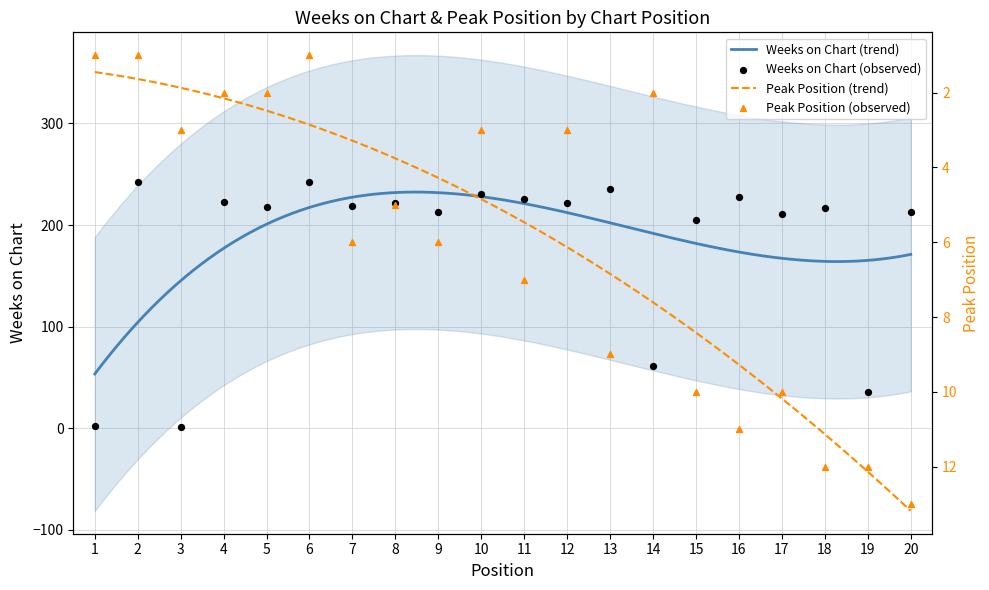

What is the total value across all series at 16?

239